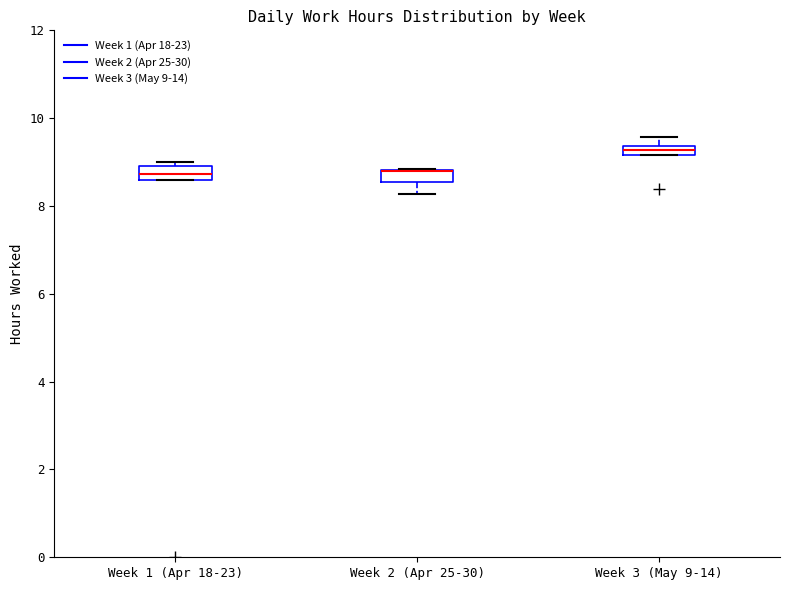

Where is the lower edge of the box for Week 1 (Apr 18-23) on the y-axis? The values are not printed on the chart, so give them approximately, as read against the axis.

8.6